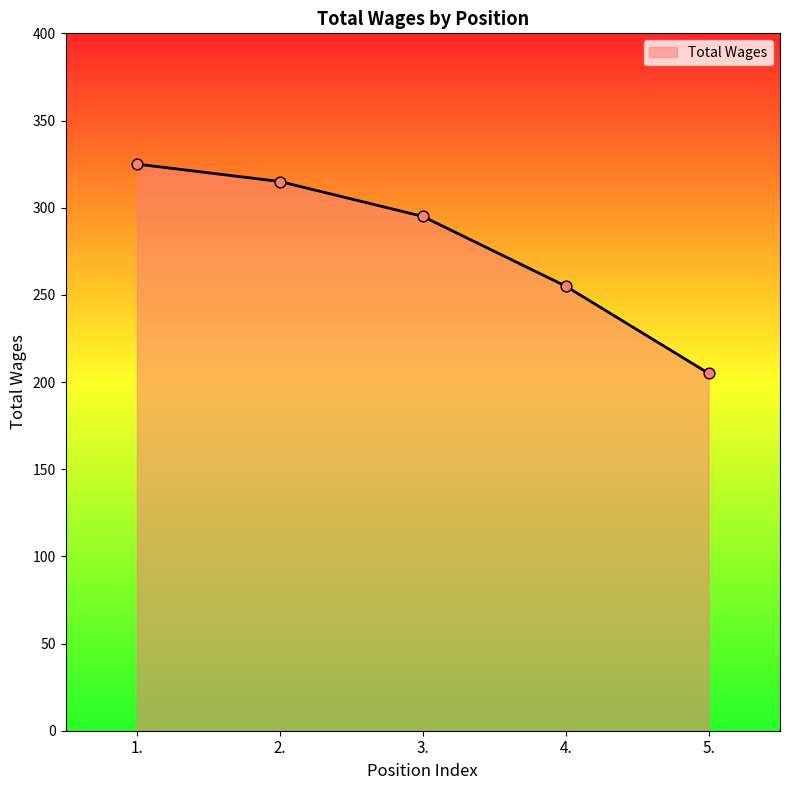

What is the change in value from 4. to 5.?

-50